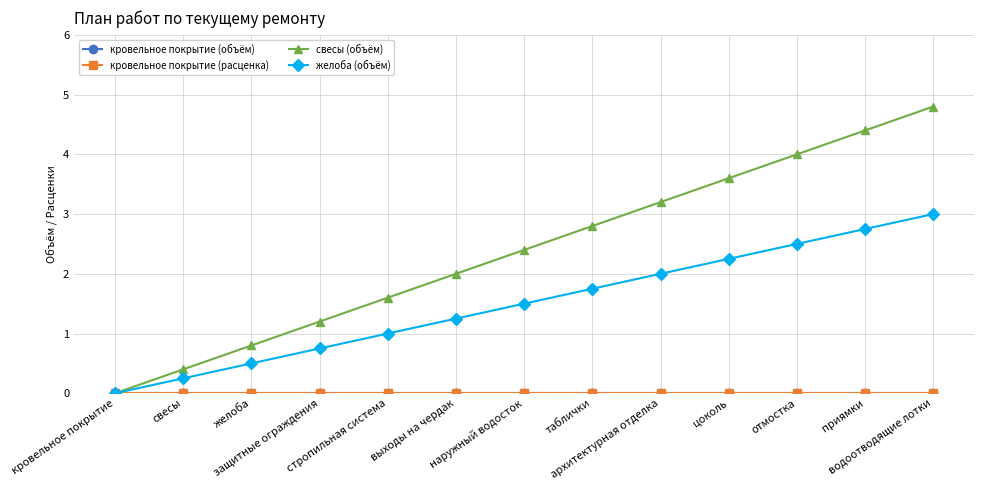

Between стропильная система and таблички, which series saw the biggest shift?

свесы (объём)